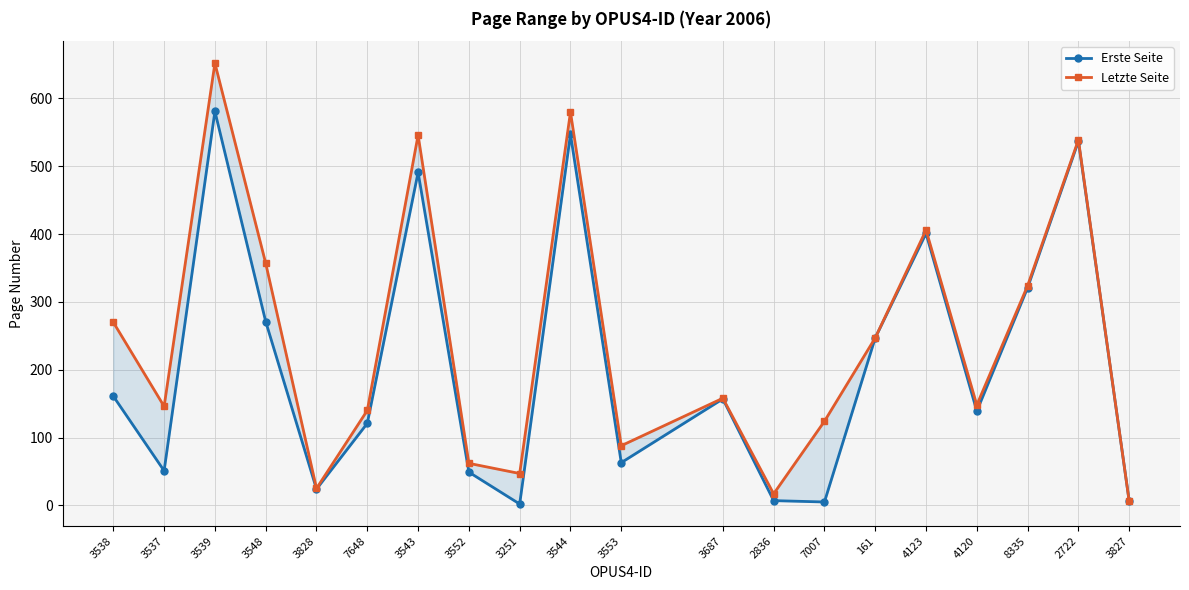

What is the difference between the maximum and minimum values in the Erste Seite series?

579